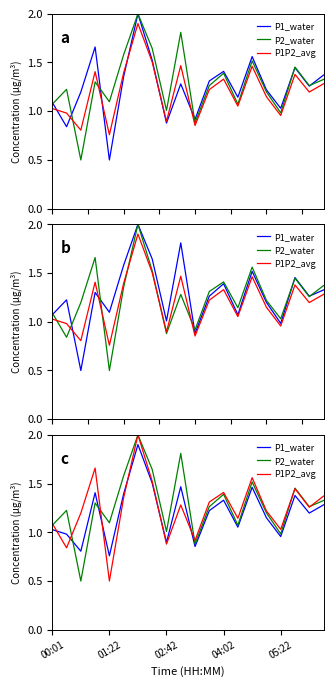

In P1_water, how many points are higher than both neighbors (excluding endpoints)?

6